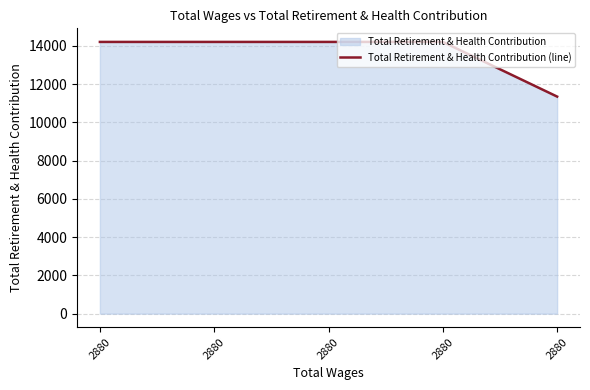

List the labels in order of value, largest first.

2880, 2880, 2880, 2880, 2880